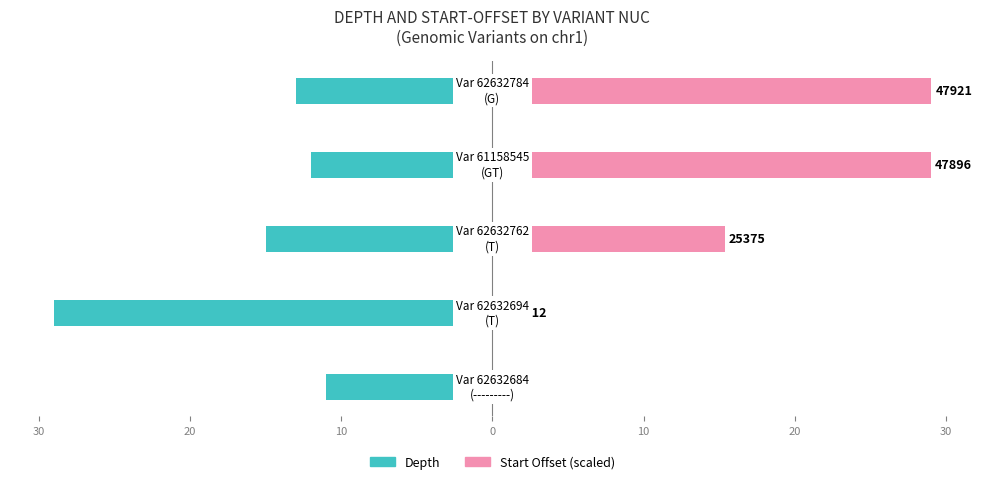

What are all the series names shown in the legend?

Depth, Start Offset (scaled)